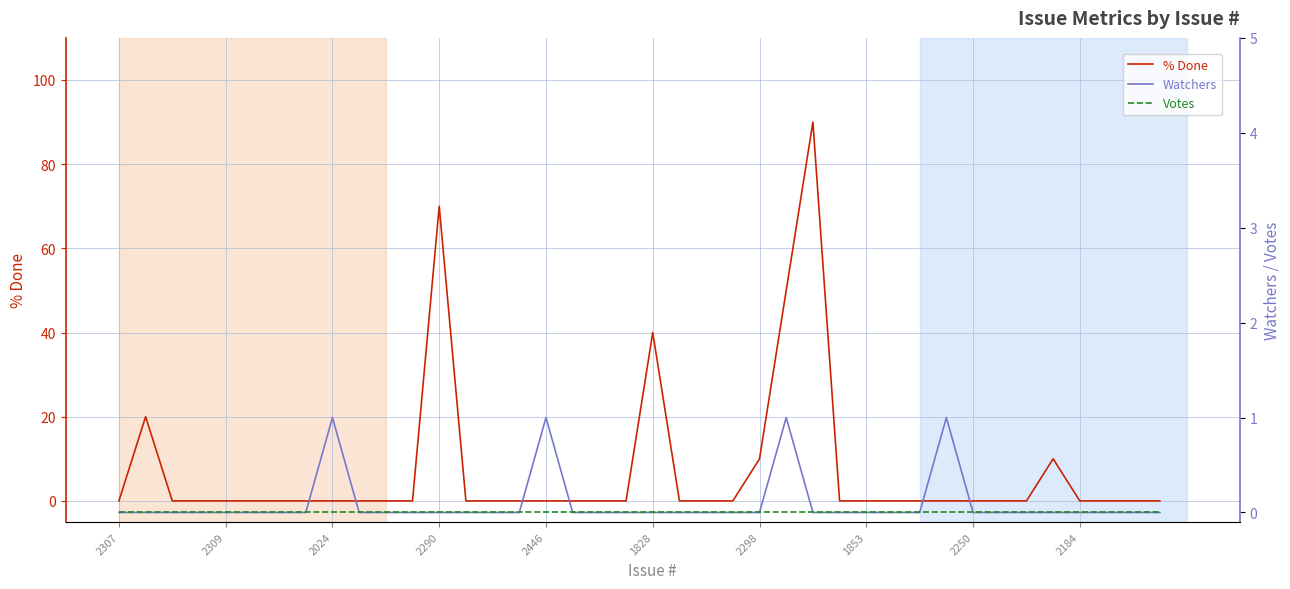

Rank the series by their maximum value, from highest to lowest.

% Done, Watchers, Votes